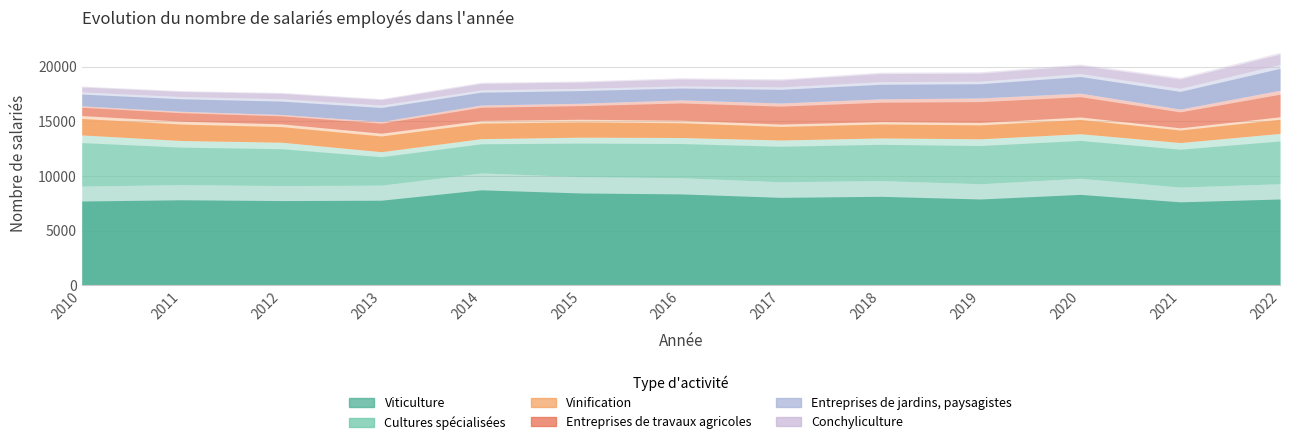

True or false: Conchyliculture has a value of 588 at 2013.

True